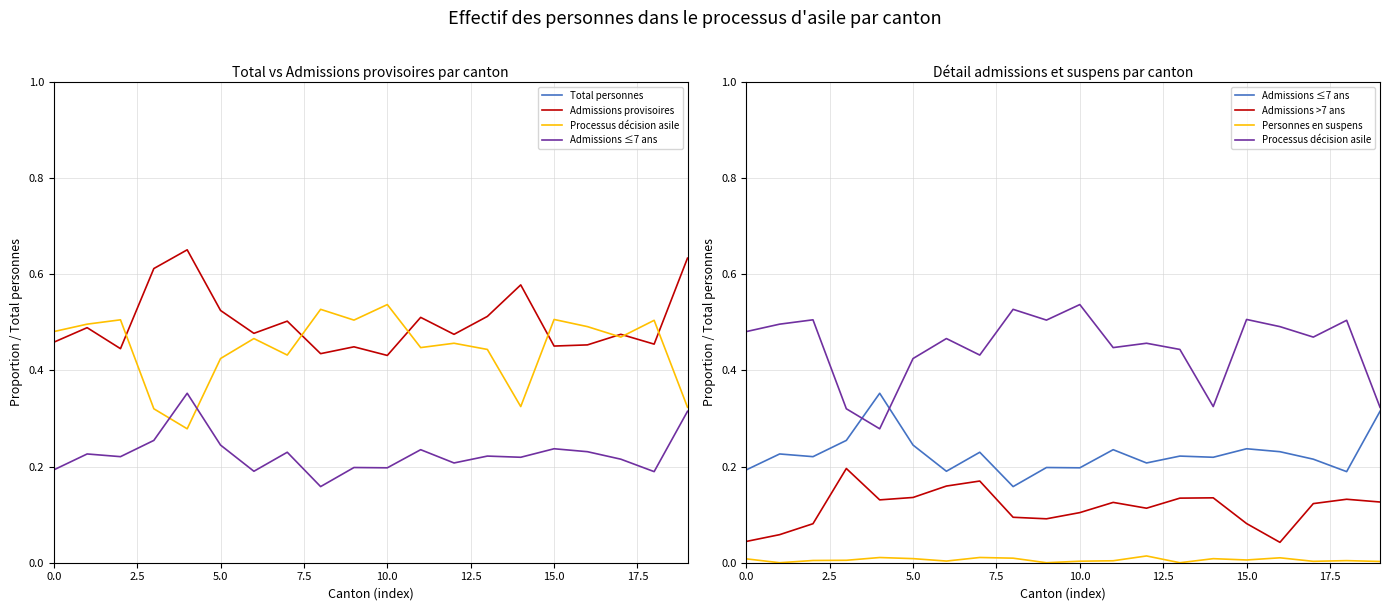

True or false: Admissions provisoires and Total personnes cross at least once.

False